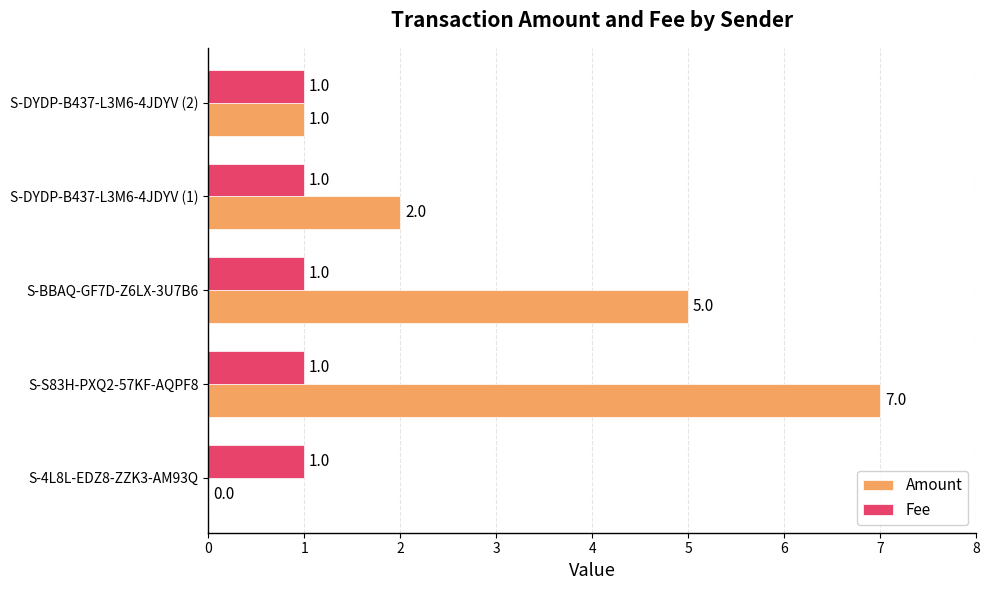

Between S-4L8L-EDZ8-ZZK3-AM93Q and S-S83H-PXQ2-57KF-AQPF8, which series saw the biggest shift?

Amount